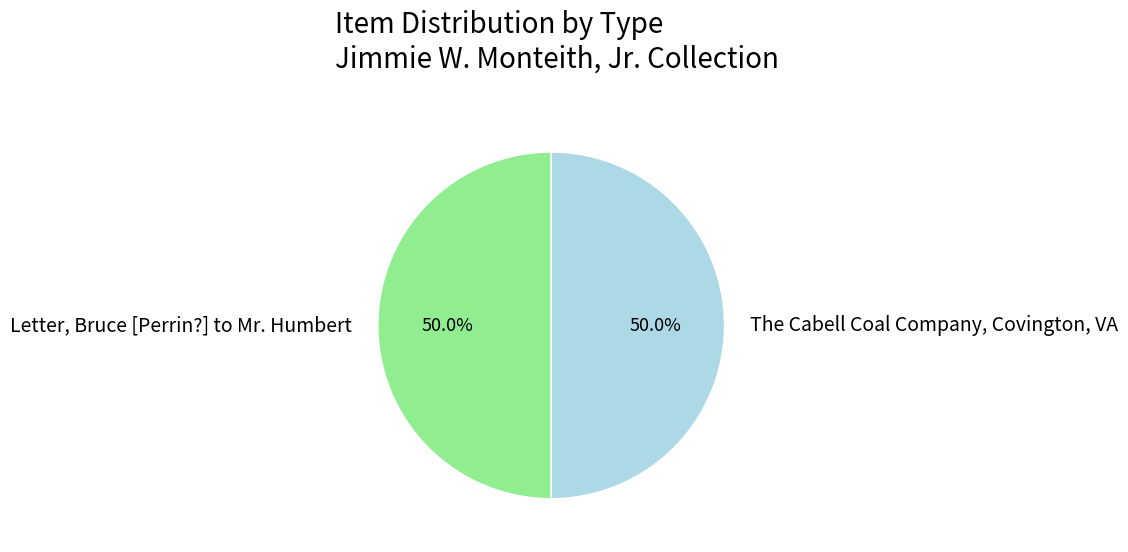

To the nearest percent, what portion does The Cabell Coal Company, Covington, VA represent?

50%